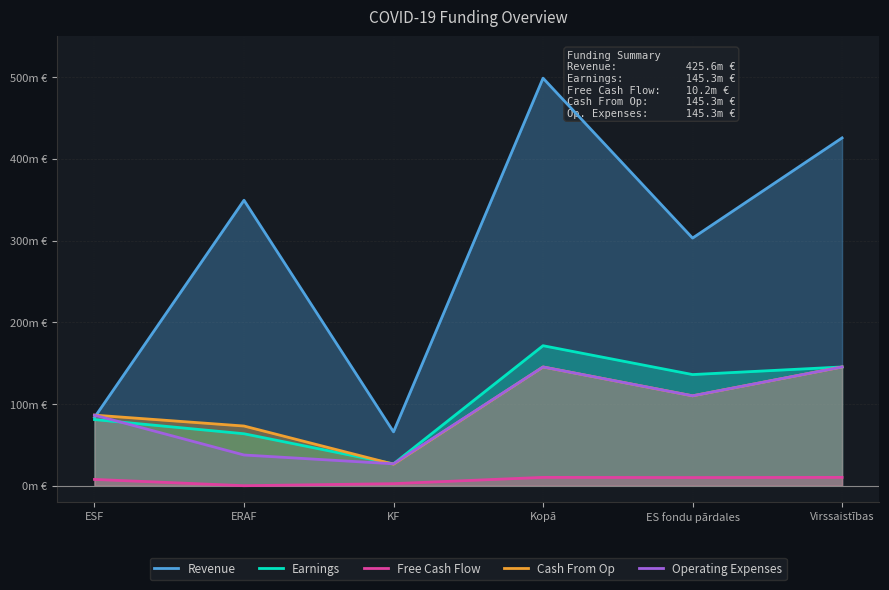

How many lines are shown in the chart?

5